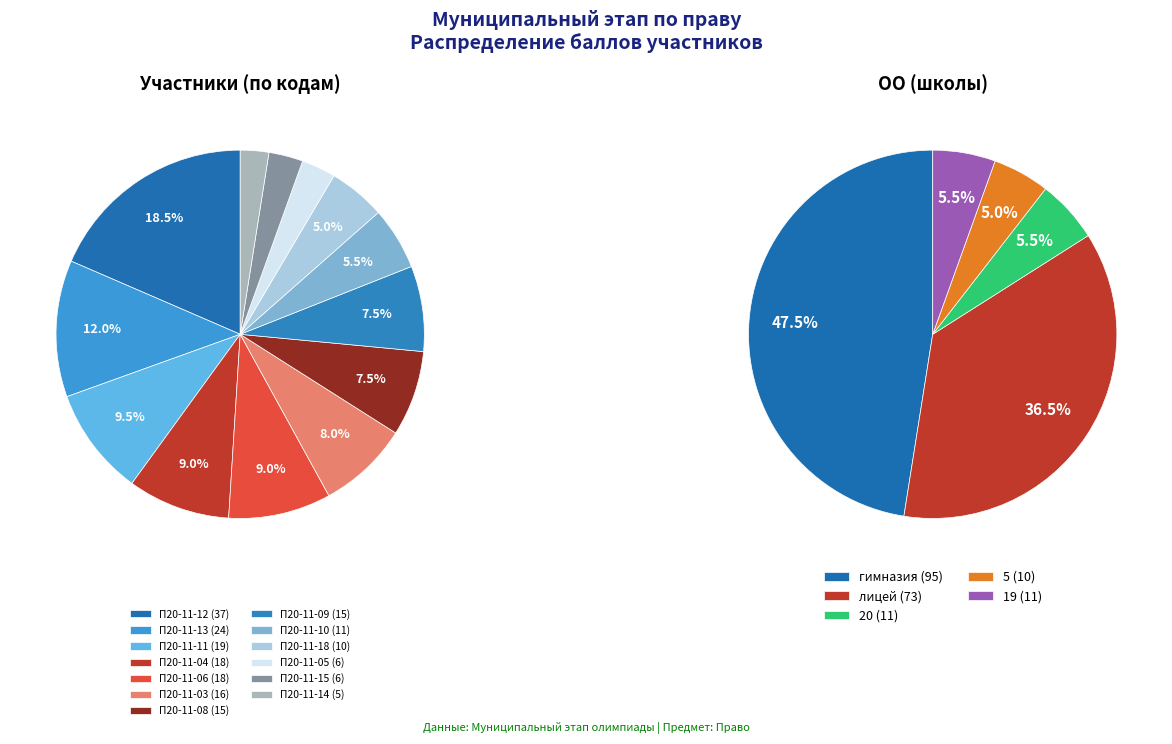

To the nearest percent, what percentage of the pie is П20-11-15?

3%